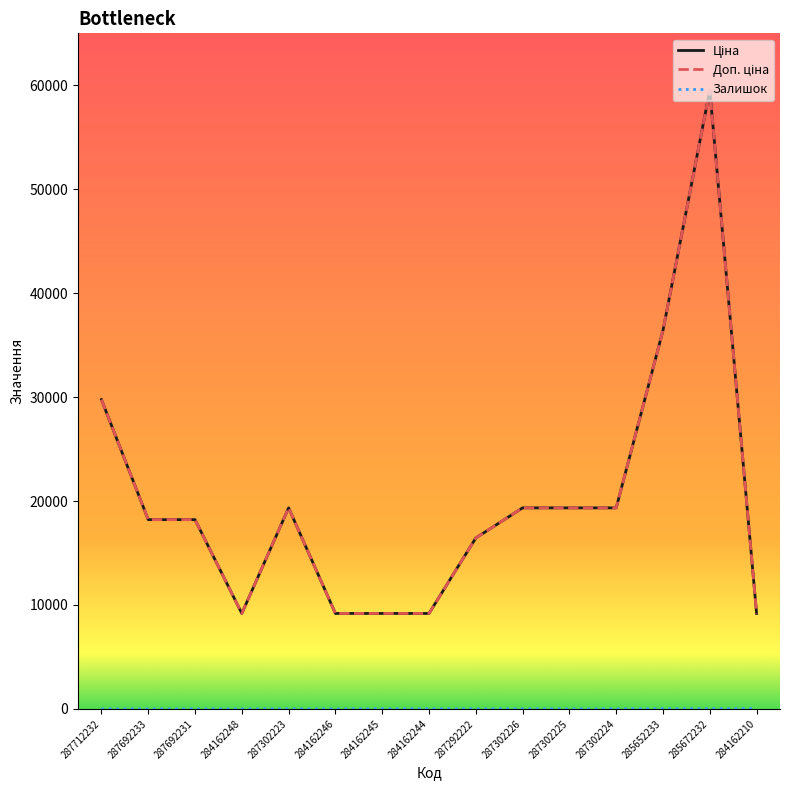

True or false: Доп. ціна and Залишок intersect in this chart.

False